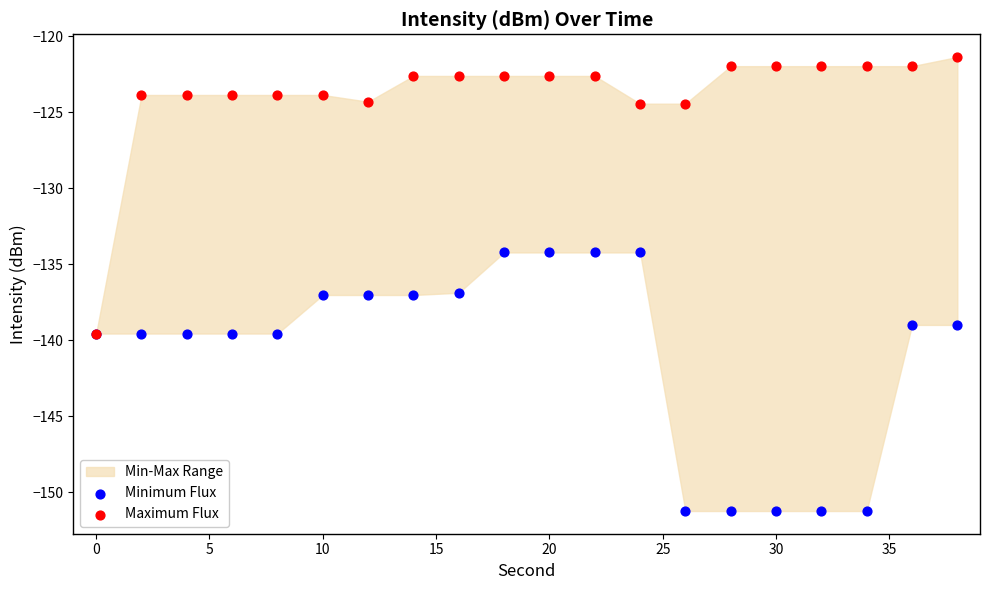

Which series reaches the minimum Y coordinate?

Minimum Flux